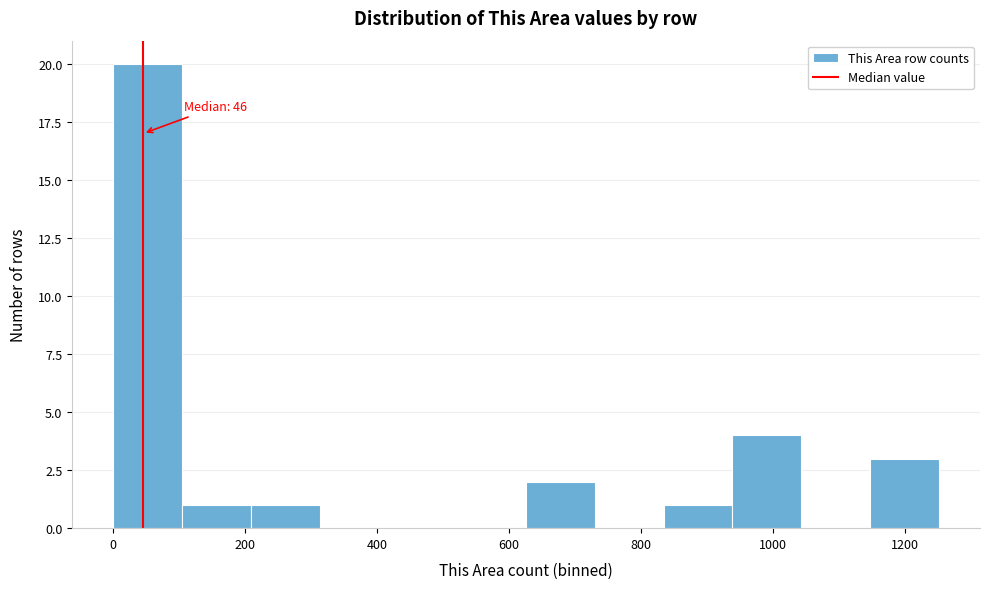

Over which range of the x-axis is the bar tallest?

0 to 100